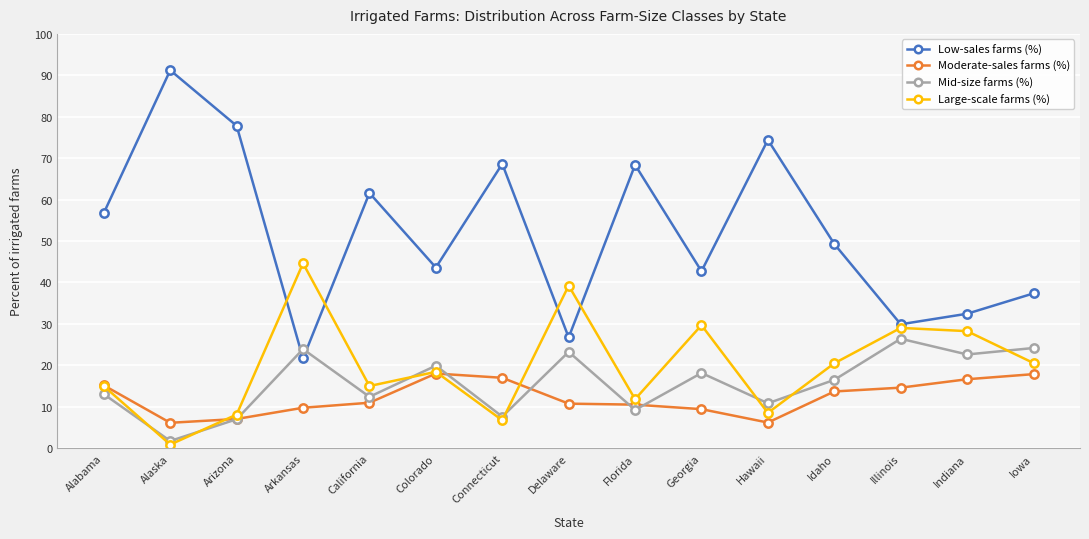

What is the label of the 3rd point from the right?

Illinois